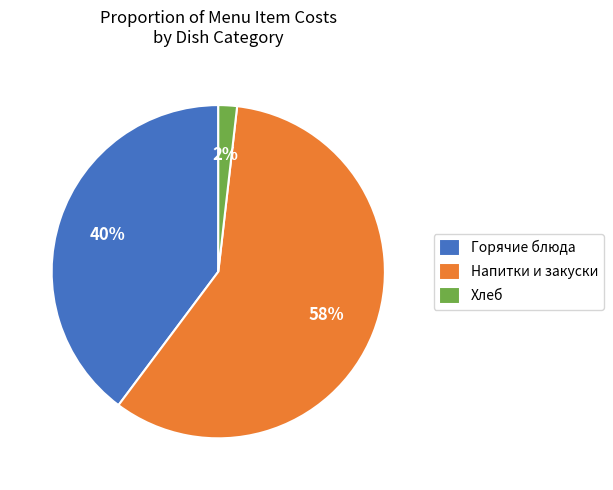

The Напитки и закуски slice represents 50% of the pie. True or false?

False